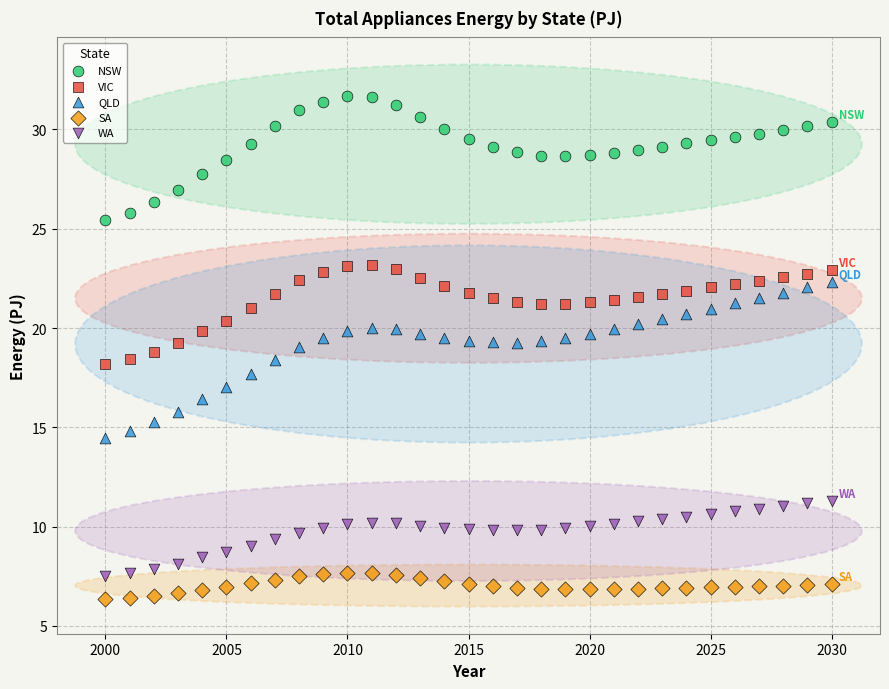

What is the X range (max minus min) for the scatter plot?

30.0